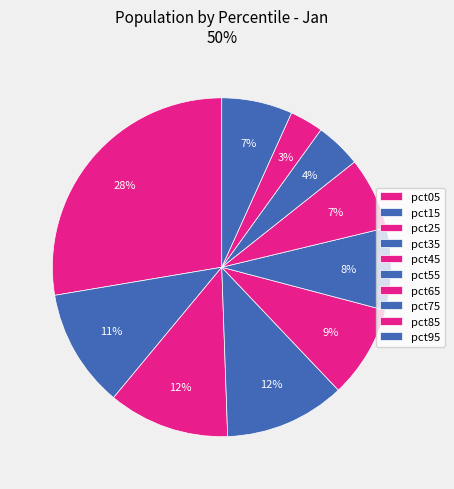

To the nearest percent, what percentage of the pie is pct85?

3%